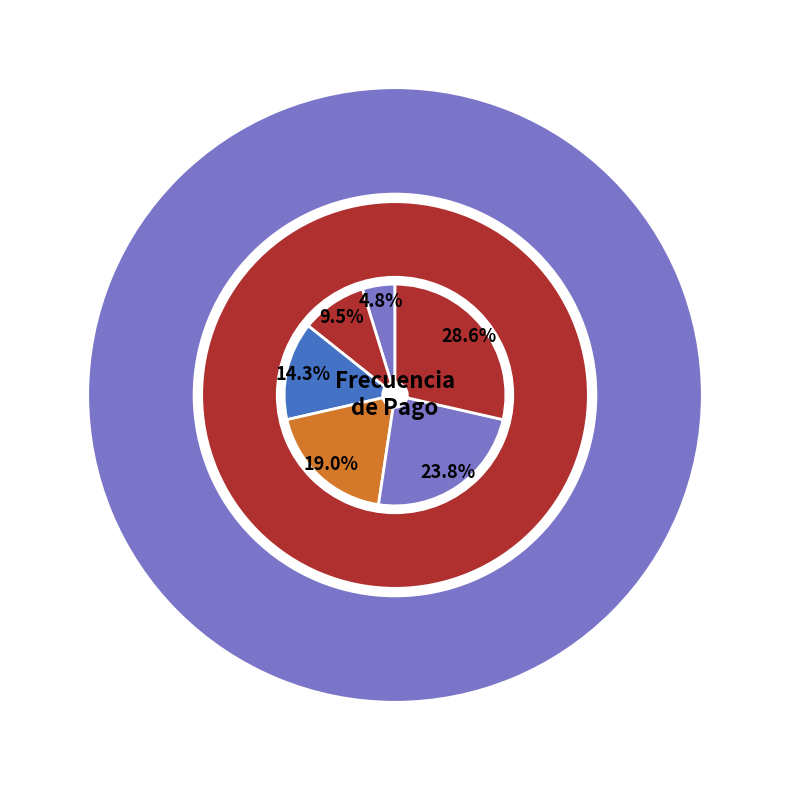

Which has a higher value, Bimestral or Anual?

Anual